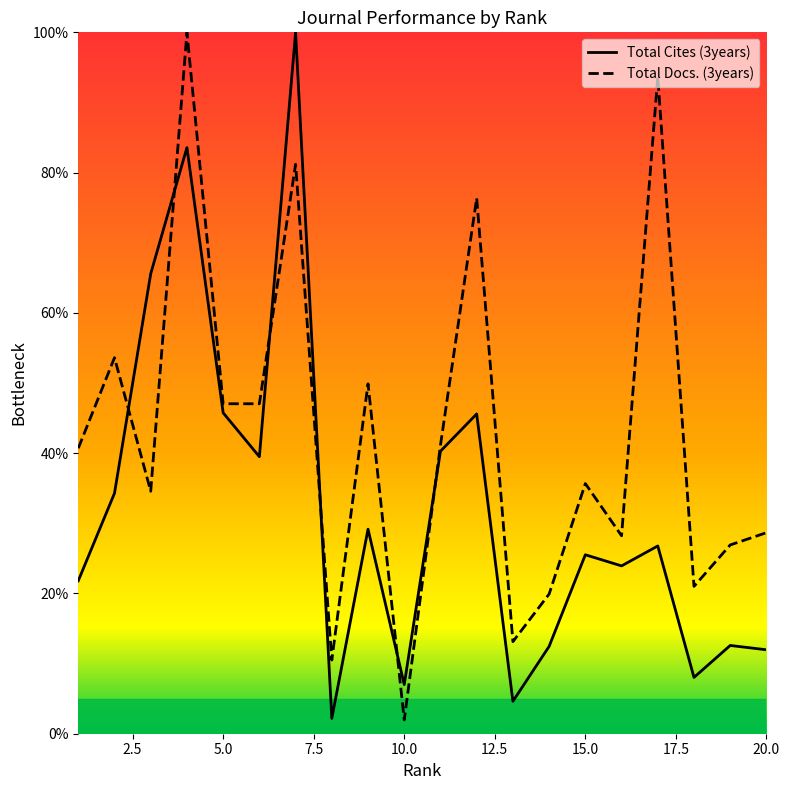

What is the difference between the Total Cites (3years) values at 5 and 9?

16.6